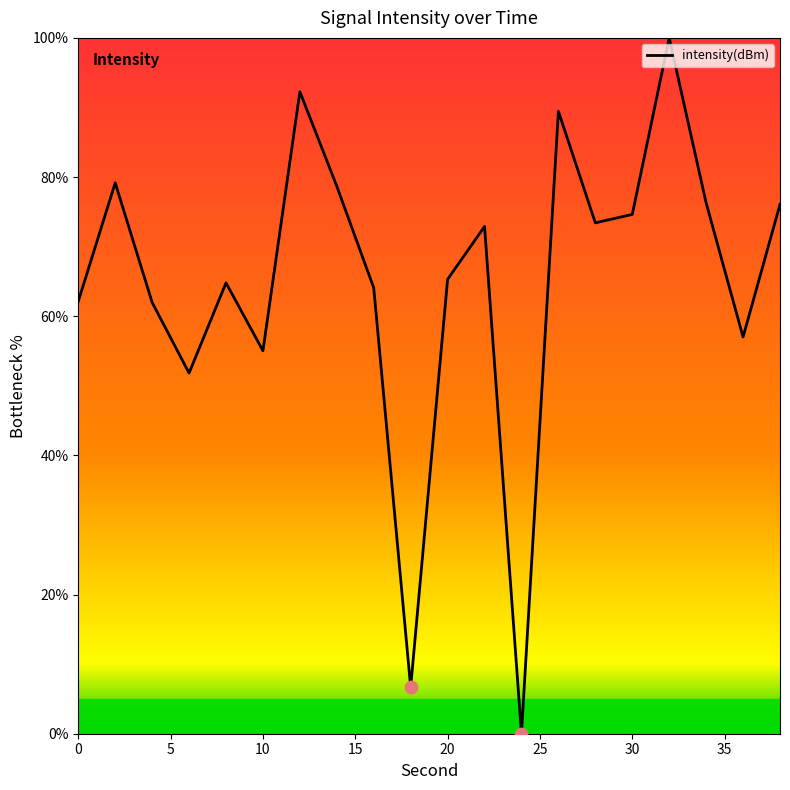

What is the greatest value displayed?

100.0